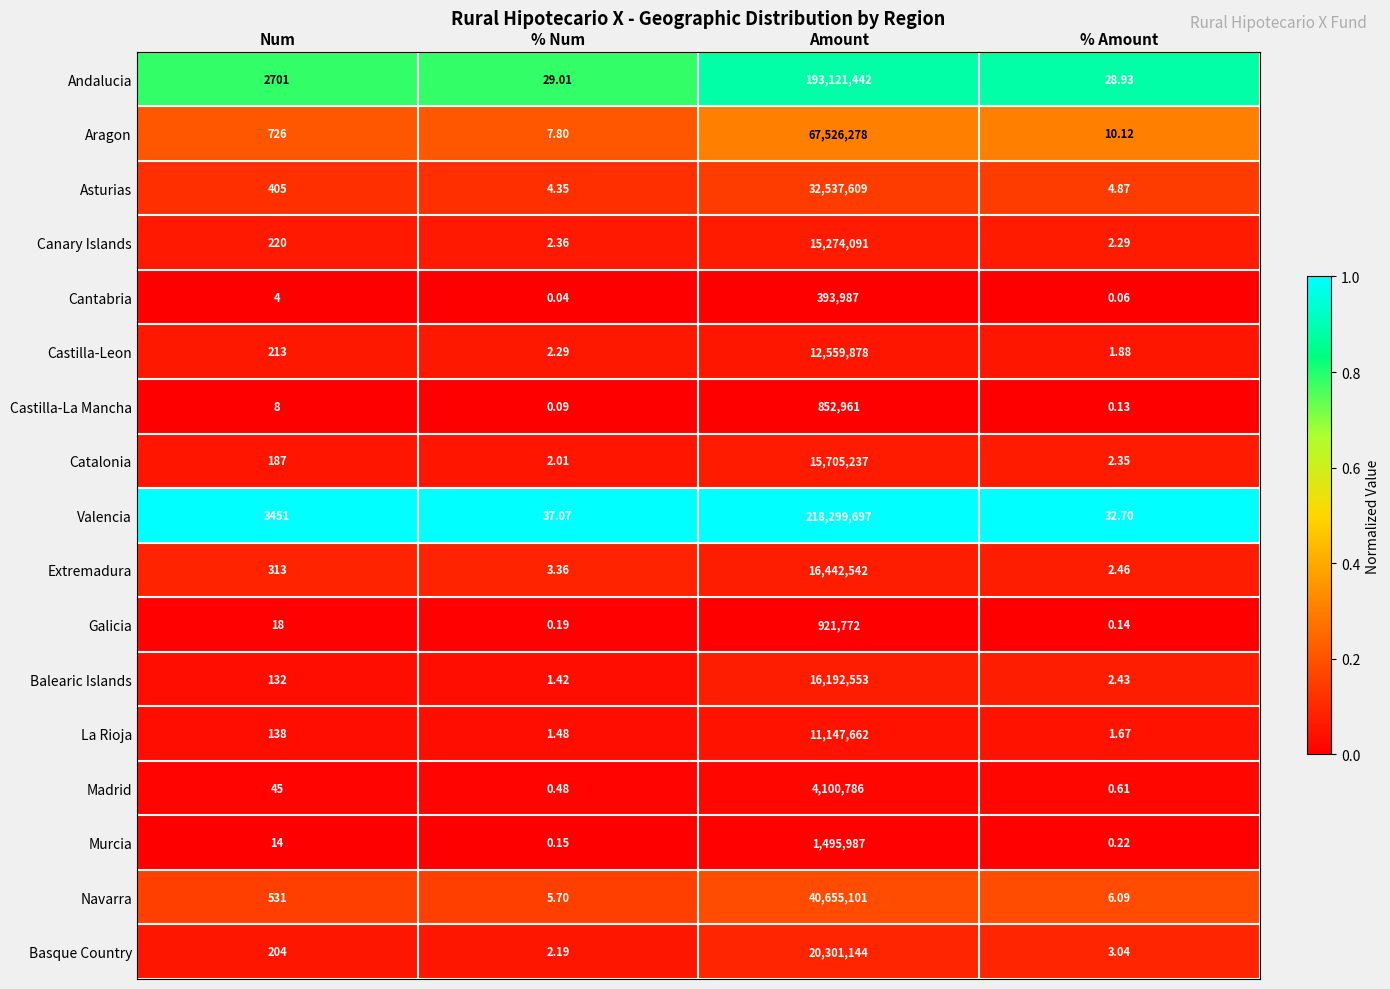

At which label is Castilla-La Mancha closest to 426480?

Num